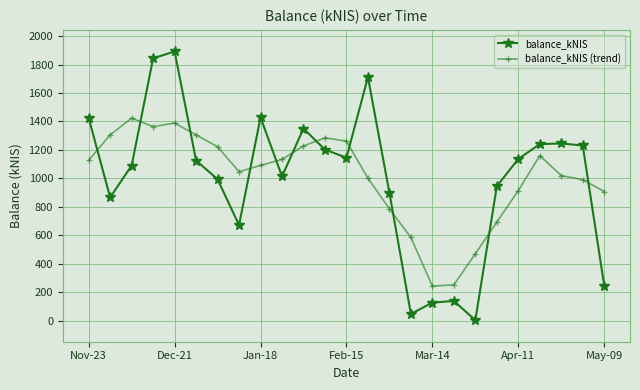

Rank the series by their maximum value, from lowest to highest.

balance_kNIS (trend), balance_kNIS